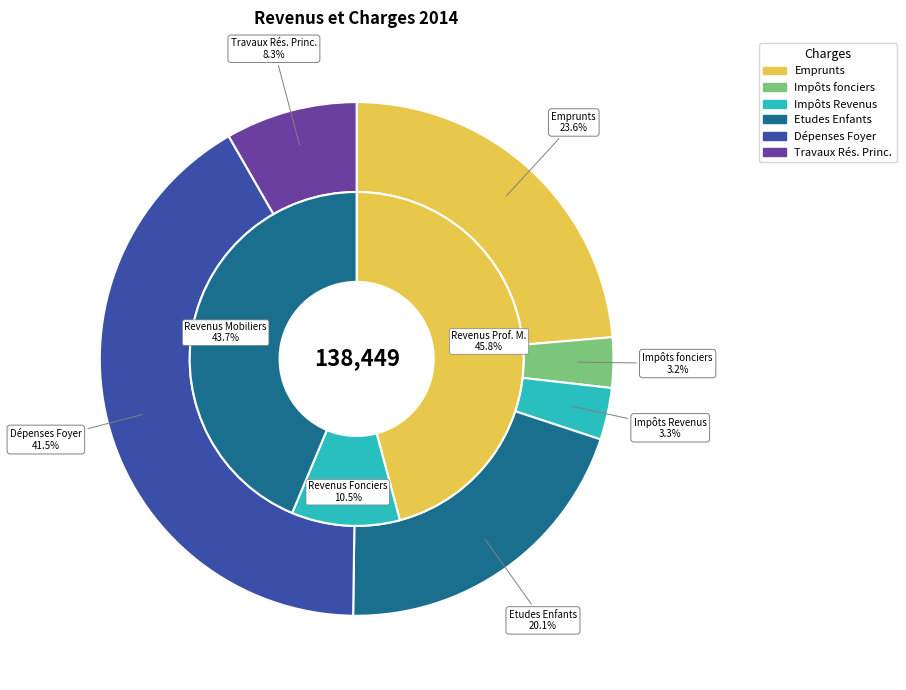

To the nearest percent, what is the average slice percentage?

17%